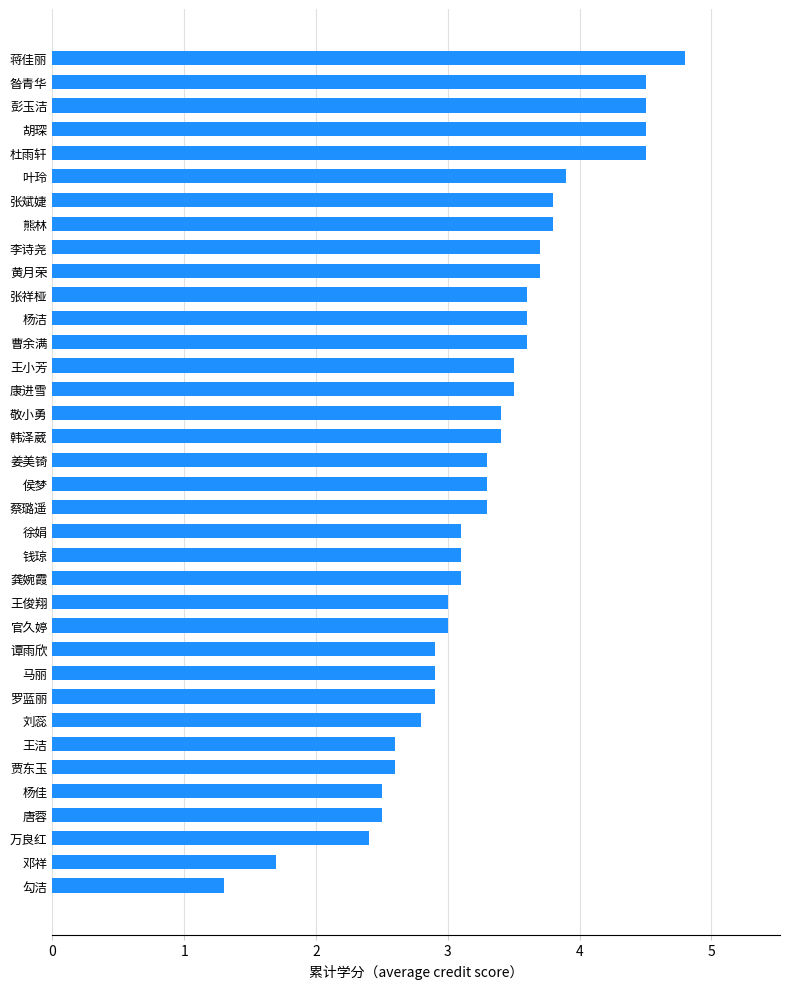

Is it true that the value at 唐蓉 is 2.5?

True